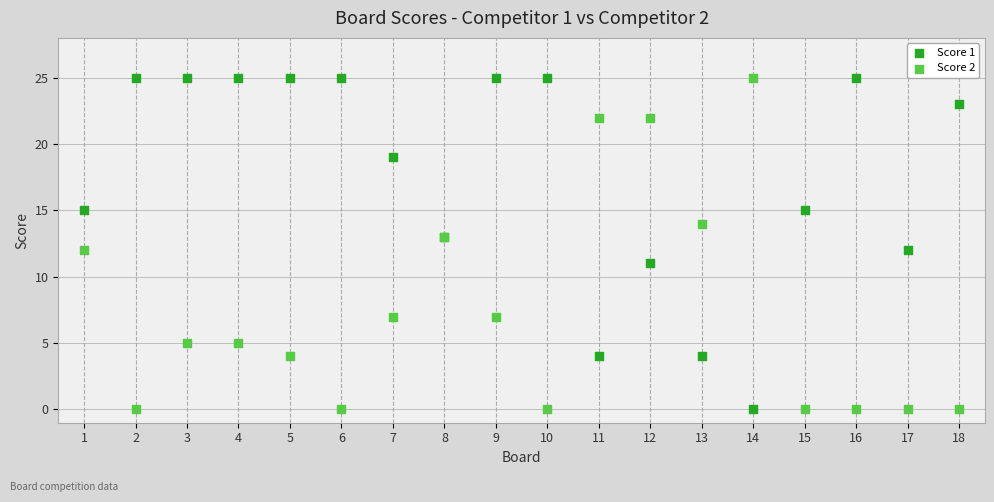

What is the X range (max minus min) for the scatter plot?

17